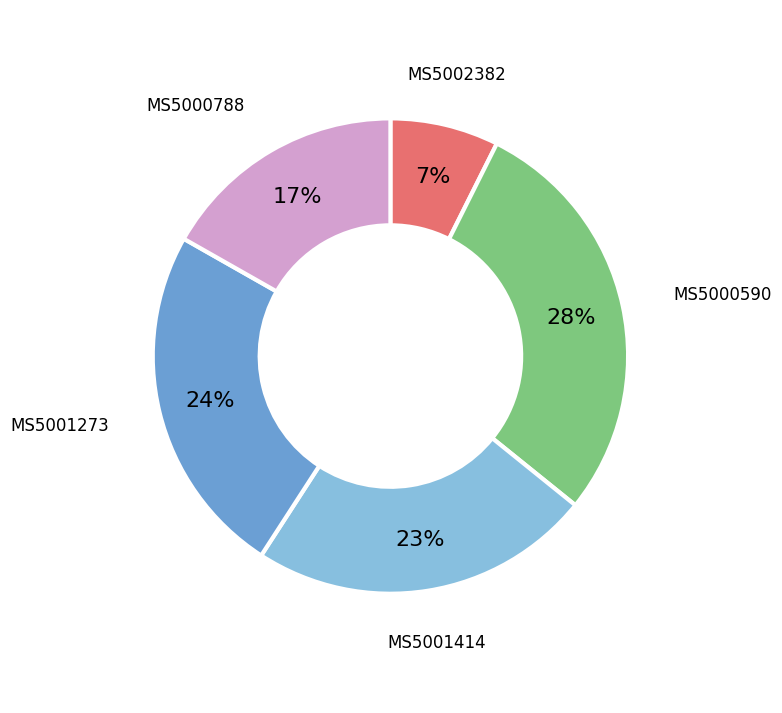

To the nearest percent, what is the average slice percentage?

20%